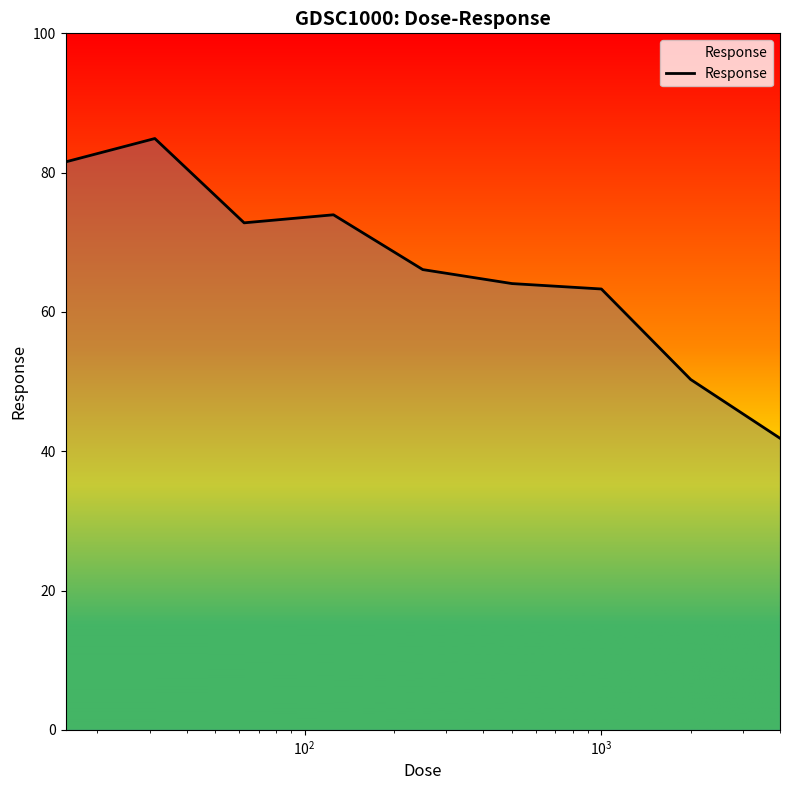

How many lines are shown in the chart?

1